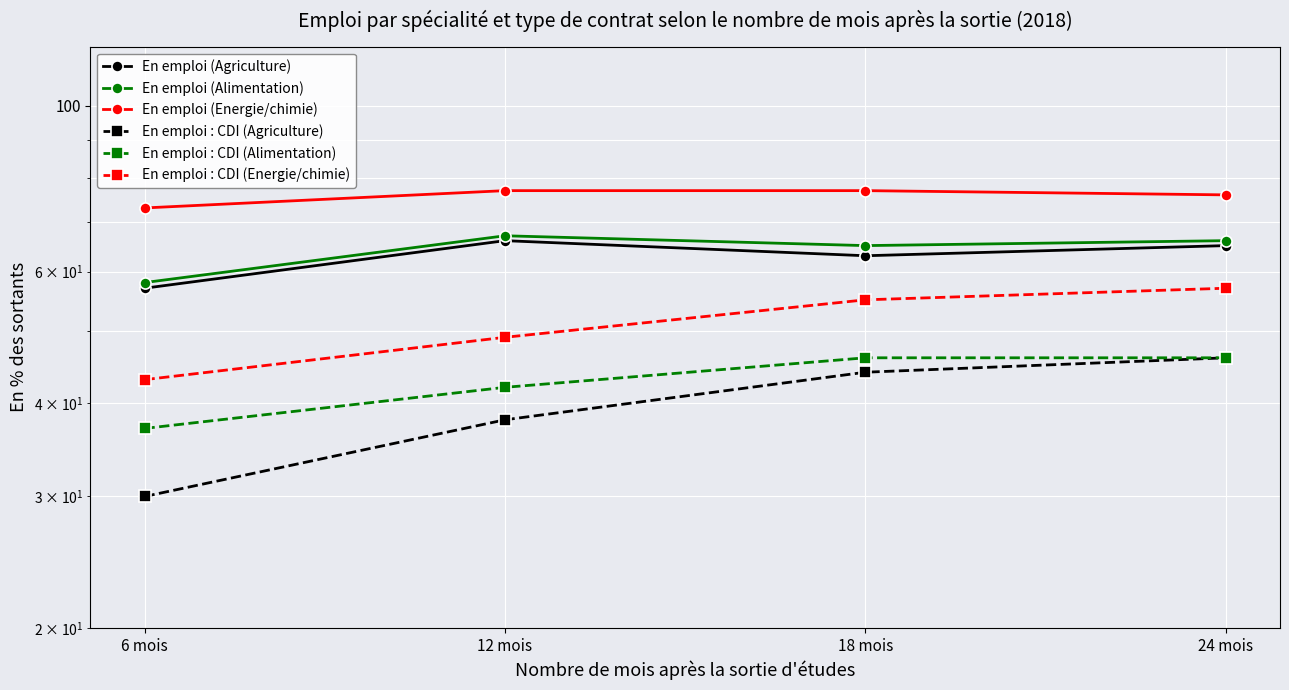

Which series has the largest range (max minus min)?

En emploi : CDI (Agriculture)